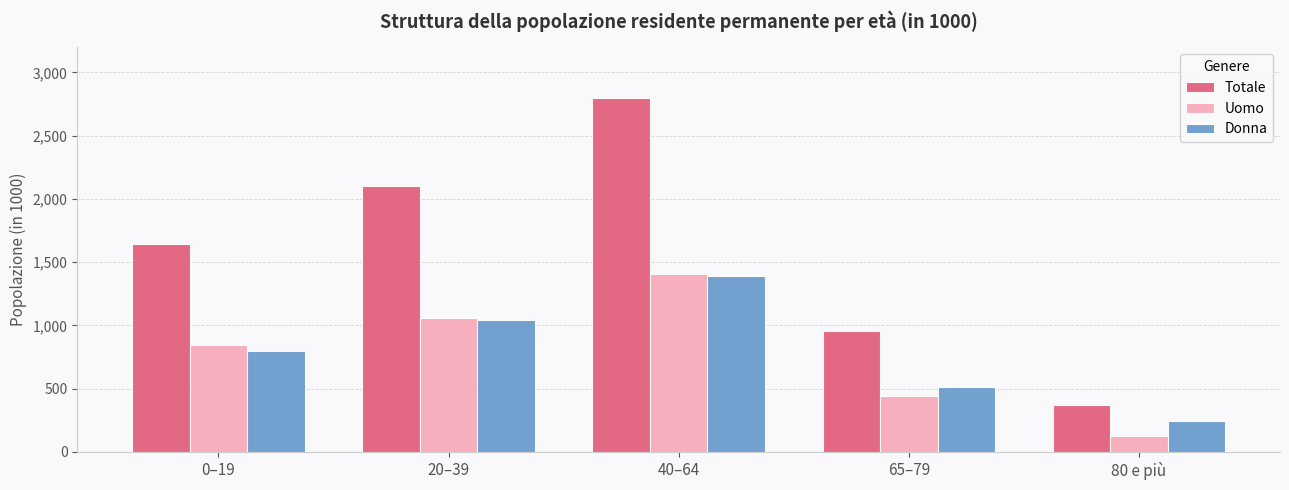

What is the difference between the highest and lowest values at 40–64?

1404.8